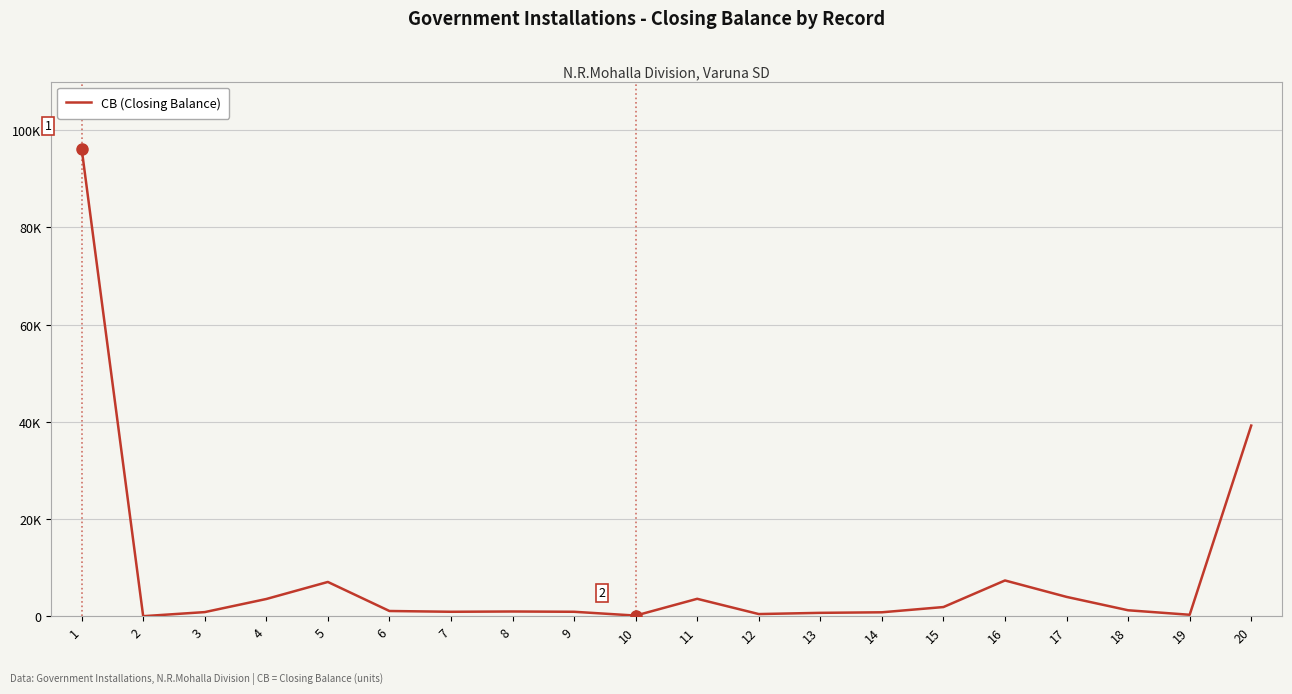

Is this an area chart (filled region under the line)?

No